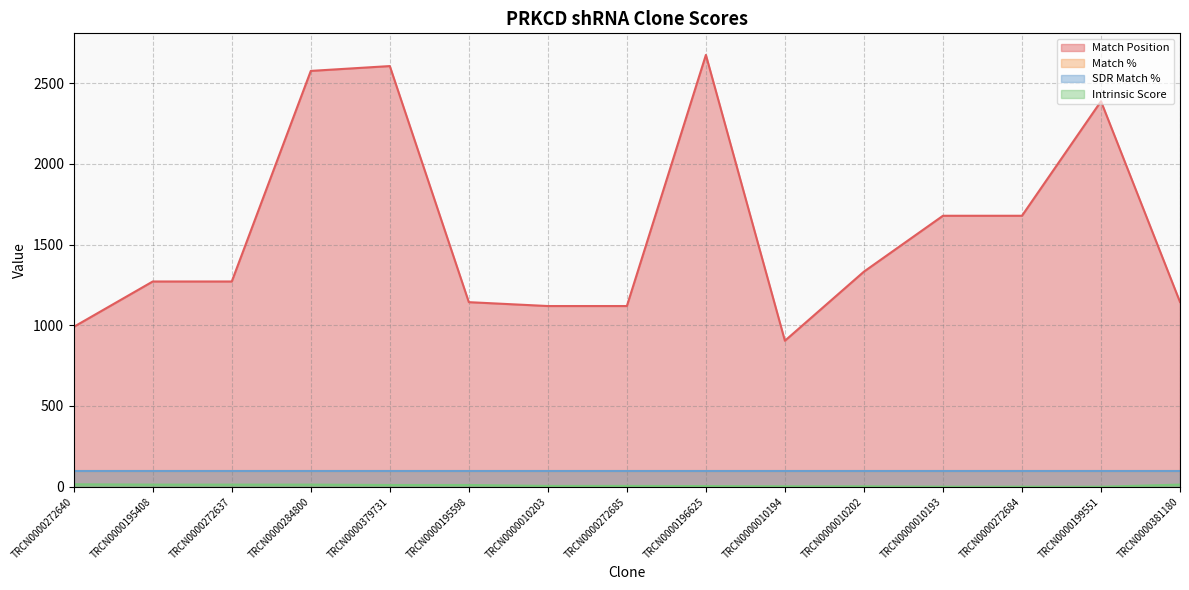

Rank the categories by Intrinsic Score value from lowest to highest.

TRCN0000199551, TRCN0000010193, TRCN0000272684, TRCN0000010194, TRCN0000010202, TRCN0000196625, TRCN0000010203, TRCN0000272685, TRCN0000379731, TRCN0000195598, TRCN0000195408, TRCN0000272637, TRCN0000284800, TRCN0000381180, TRCN0000272640